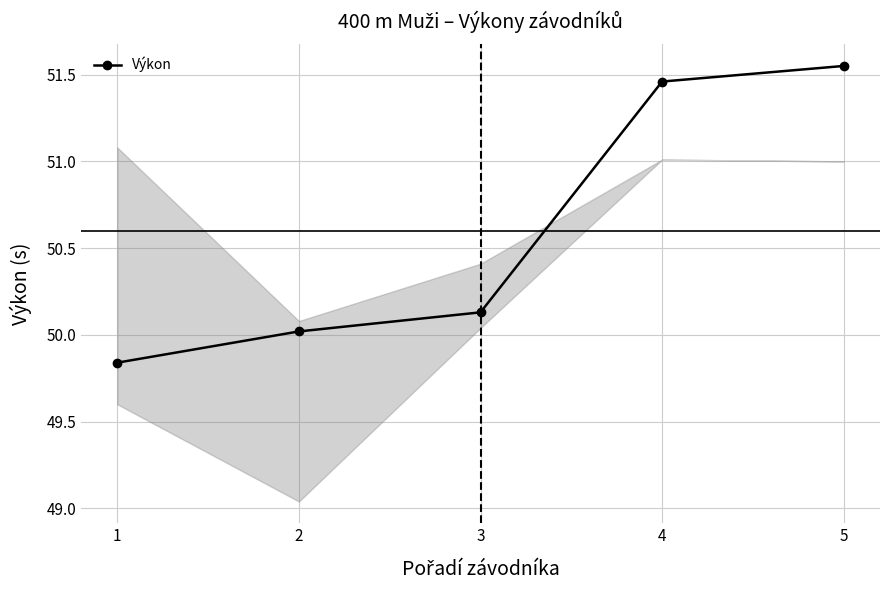

What is the difference between the second highest and minimum values?

1.6